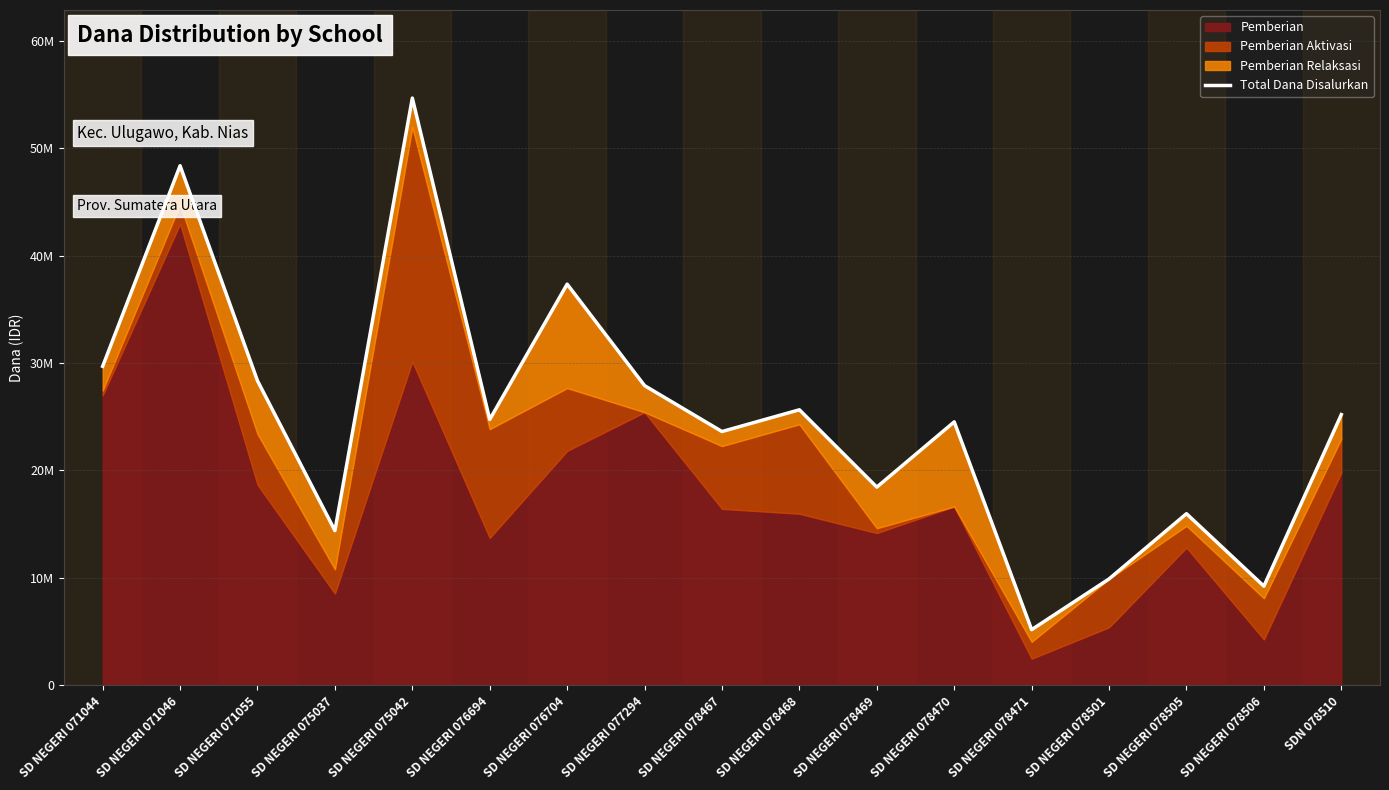

Which category has the highest value across all series?

SD NEGERI 075042